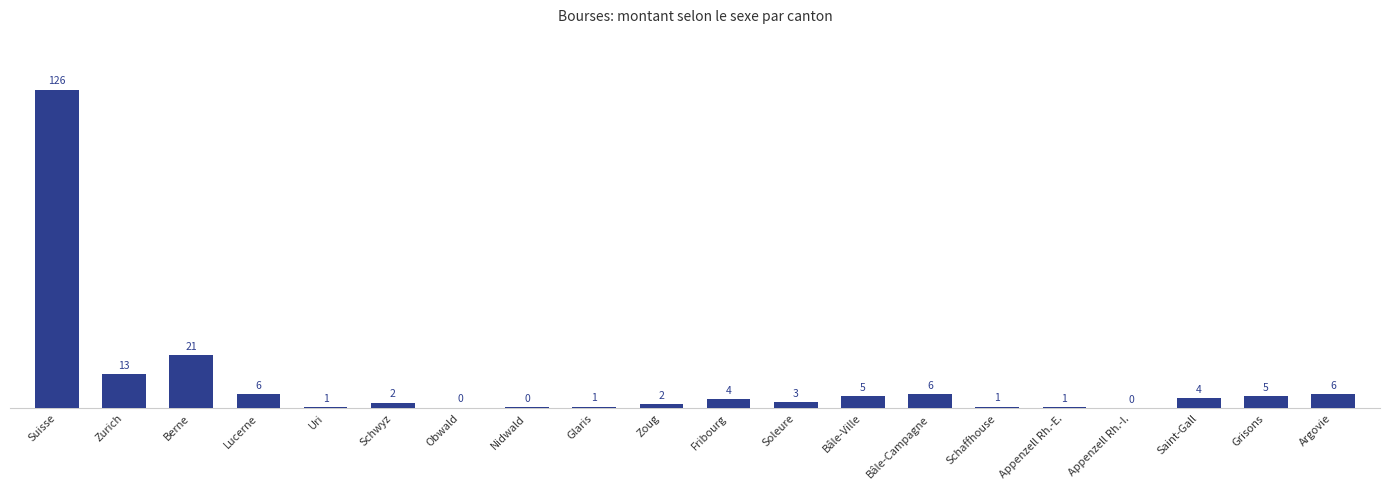

At which label does the data first exceed 3760660?

Suisse